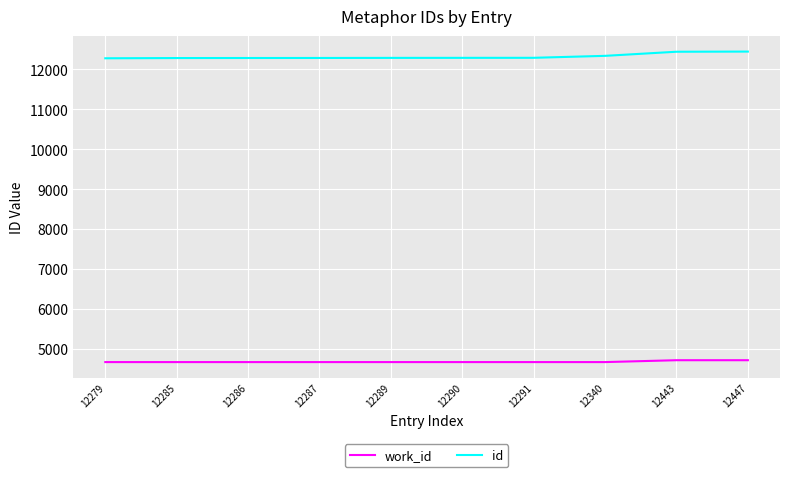

What is the minimum value for work_id?

4671